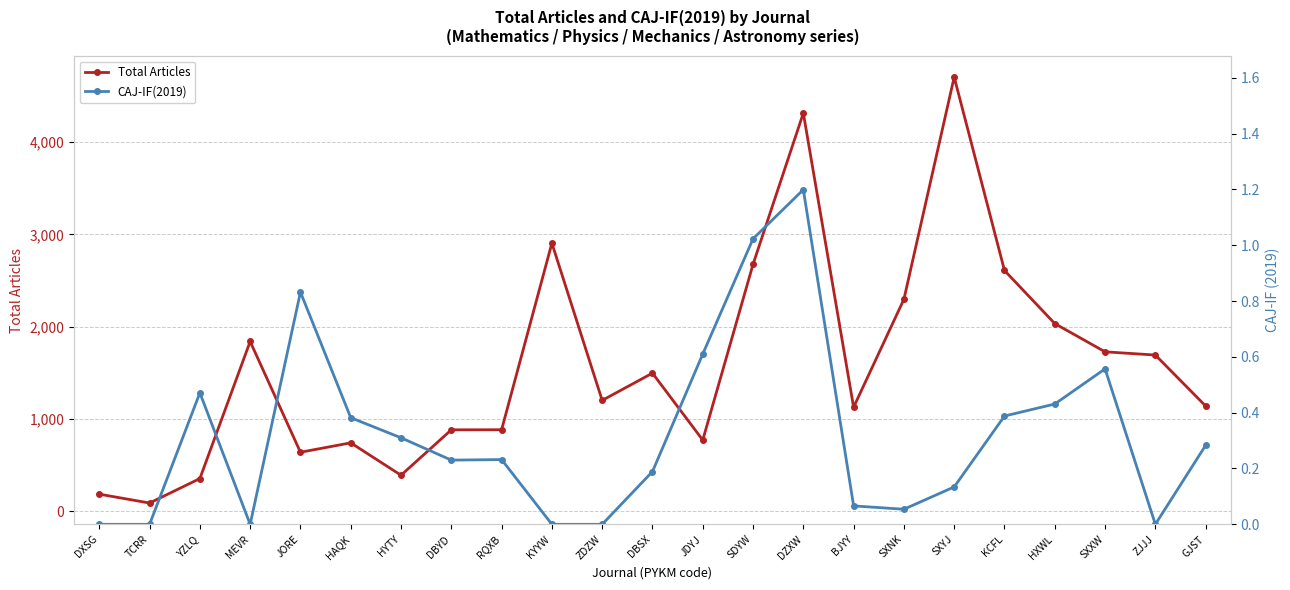

What are all the series names shown in the legend?

Total Articles, CAJ-IF(2019)